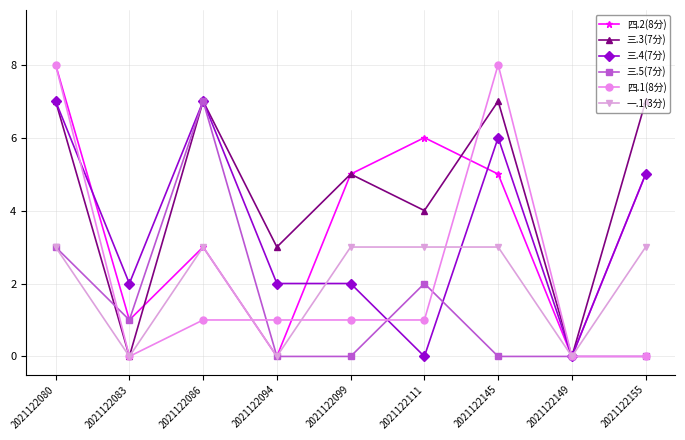

What is the spread (max minus min) of values at 2021122145?

8